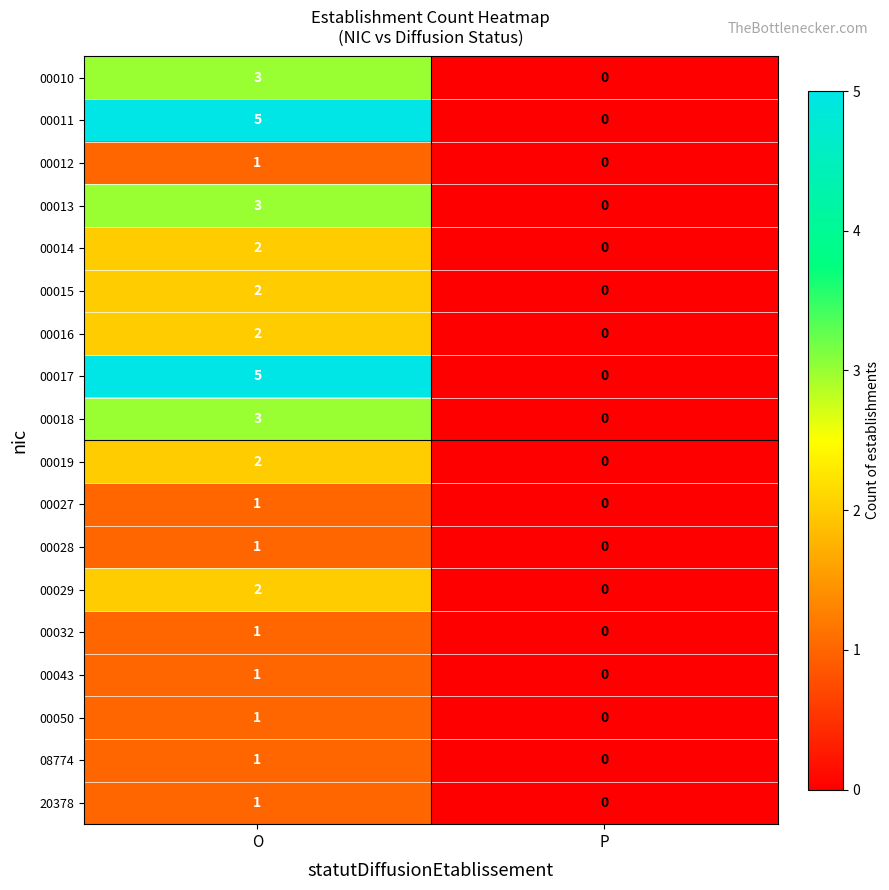

Rank the categories by 08774 value from lowest to highest.

P, O